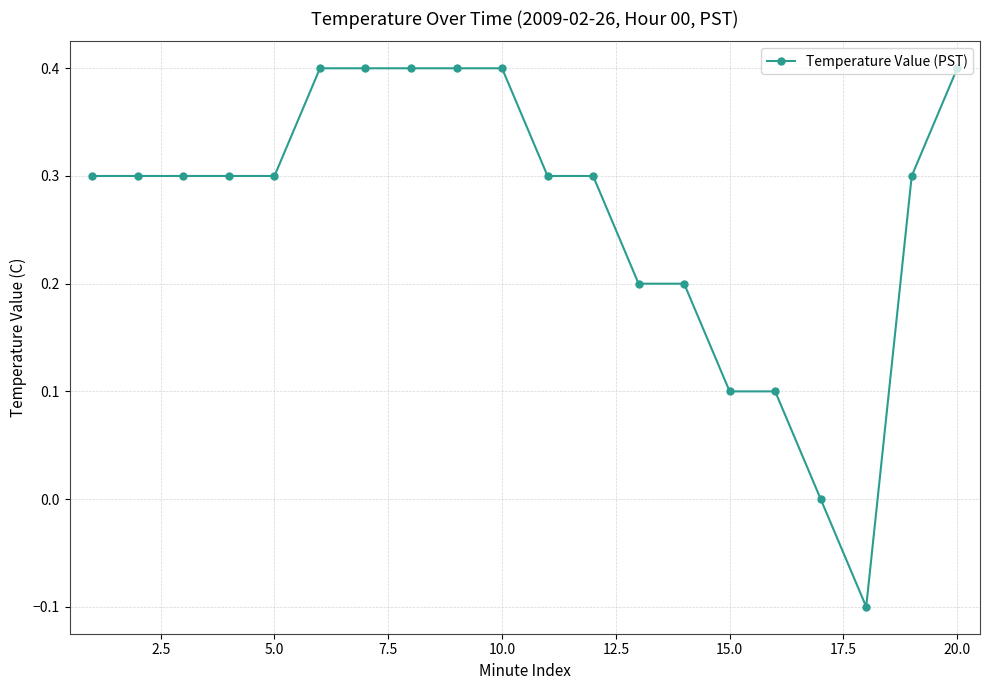

What is the difference between the maximum and second lowest values?

0.4